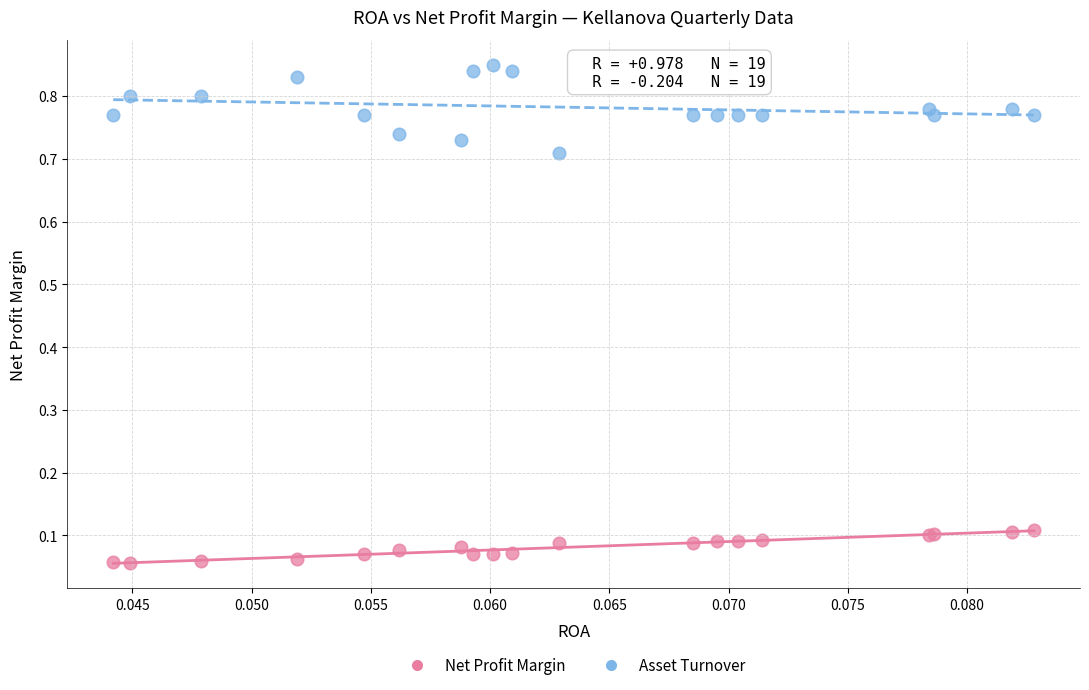

Which series reaches the minimum Y coordinate?

Net Profit Margin